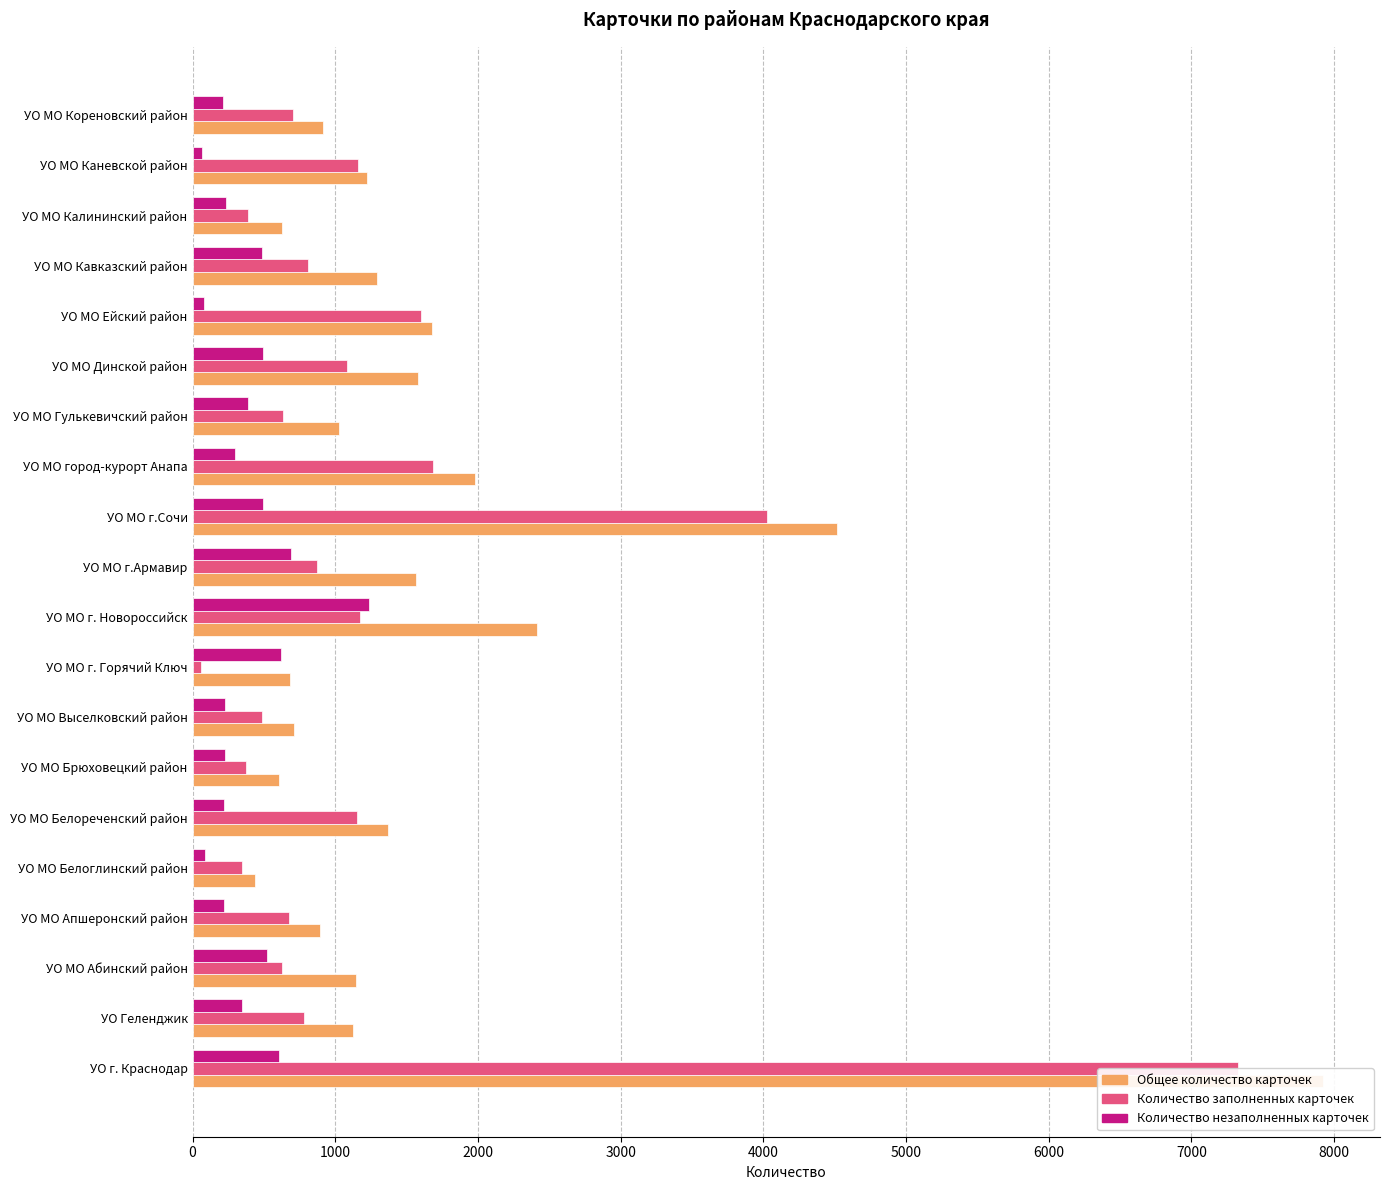

Is it true that Количество незаполненных карточек equals 63 at УО МО Каневской район?

True